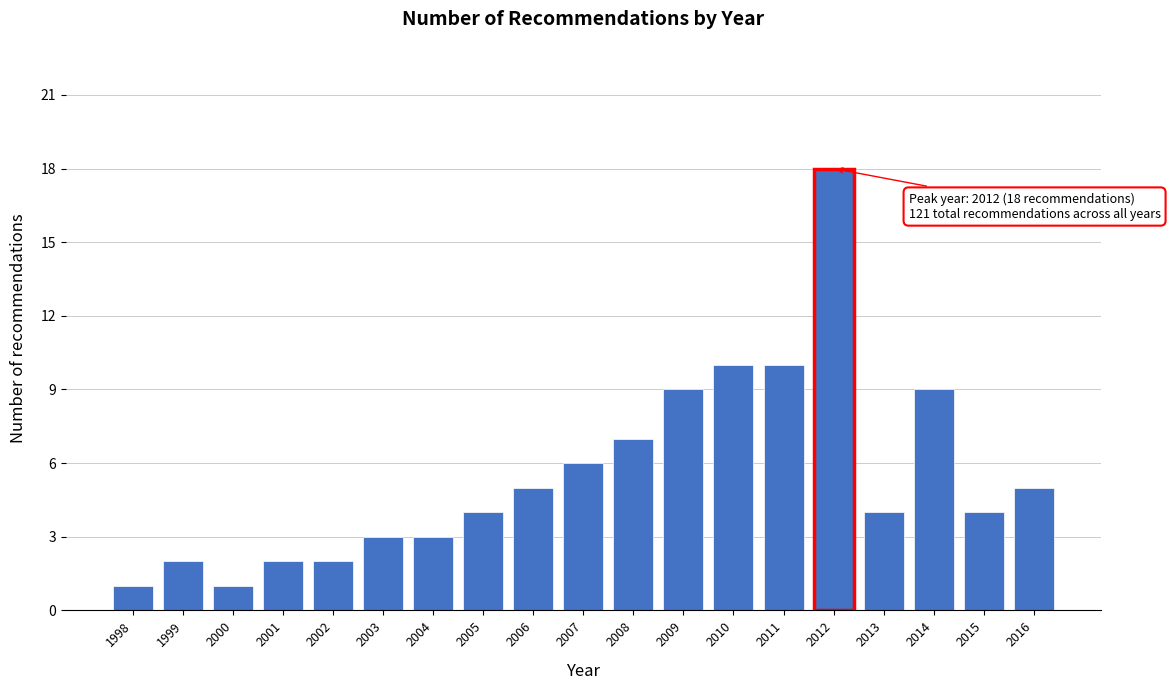

Reading right to left, what are all the values shown in this chart?

2016=5	2015=4	2014=9	2013=4	2012=18	2011=10	2010=10	2009=9	2008=7	2007=6	2006=5	2005=4	2004=3	2003=3	2002=2	2001=2	2000=1	1999=2	1998=1